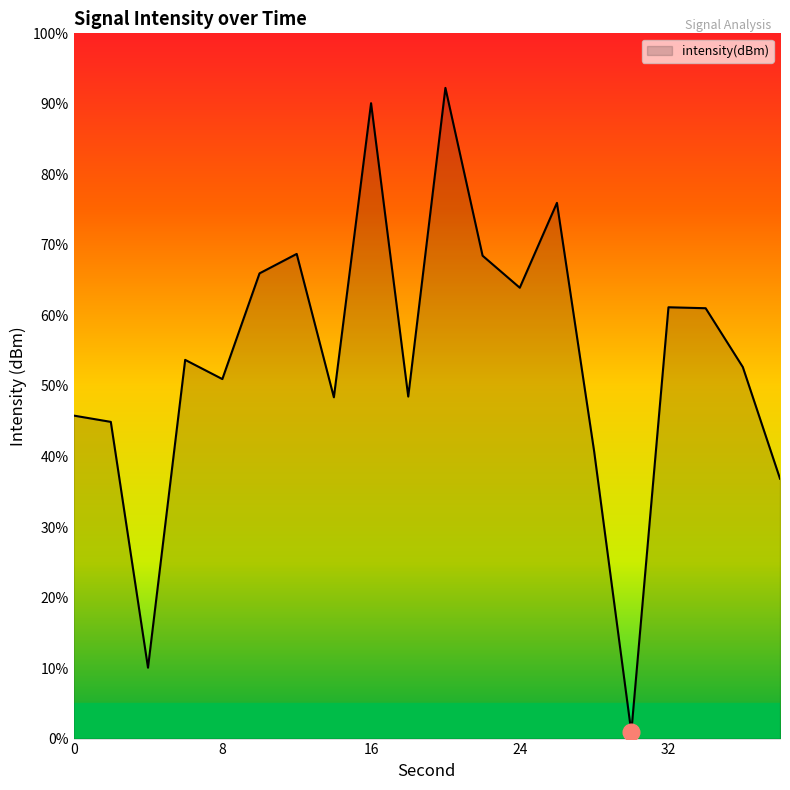

How many interior local peaks (higher than both neighbors) does the data have?

6